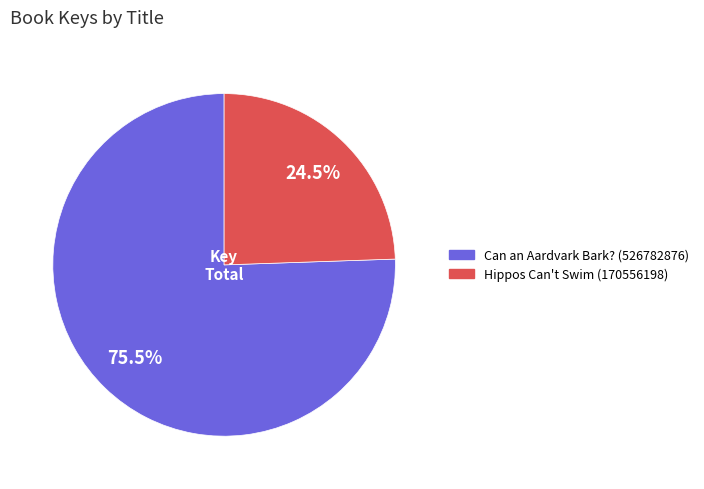

The Can an Aardvark Bark? (526782876) slice represents 70% of the pie. True or false?

False